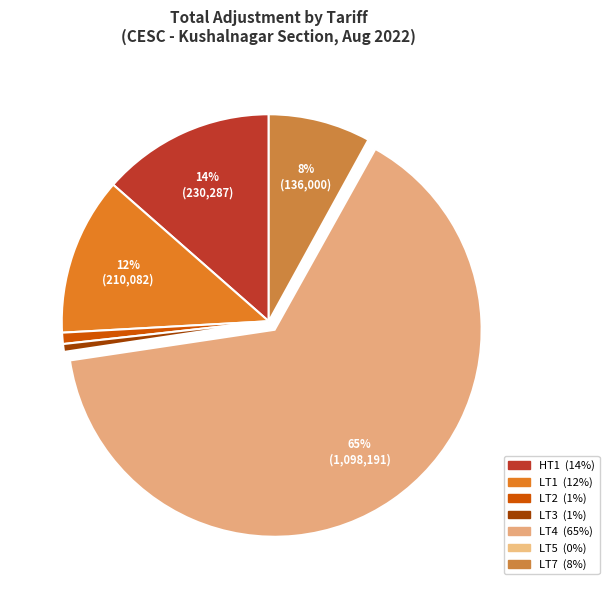

What is the total percentage of LT1 and HT1?

25.9%